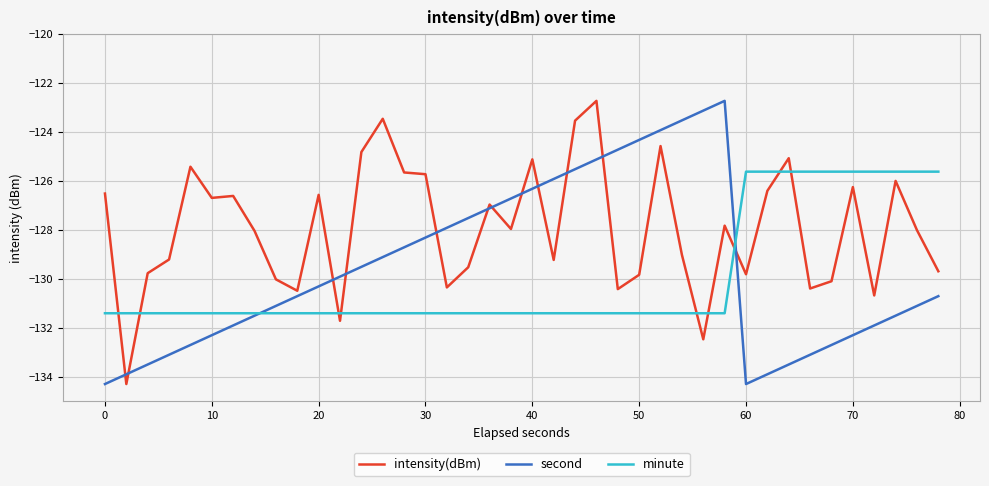

True or false: second and intensity(dBm) cross at least once.

True